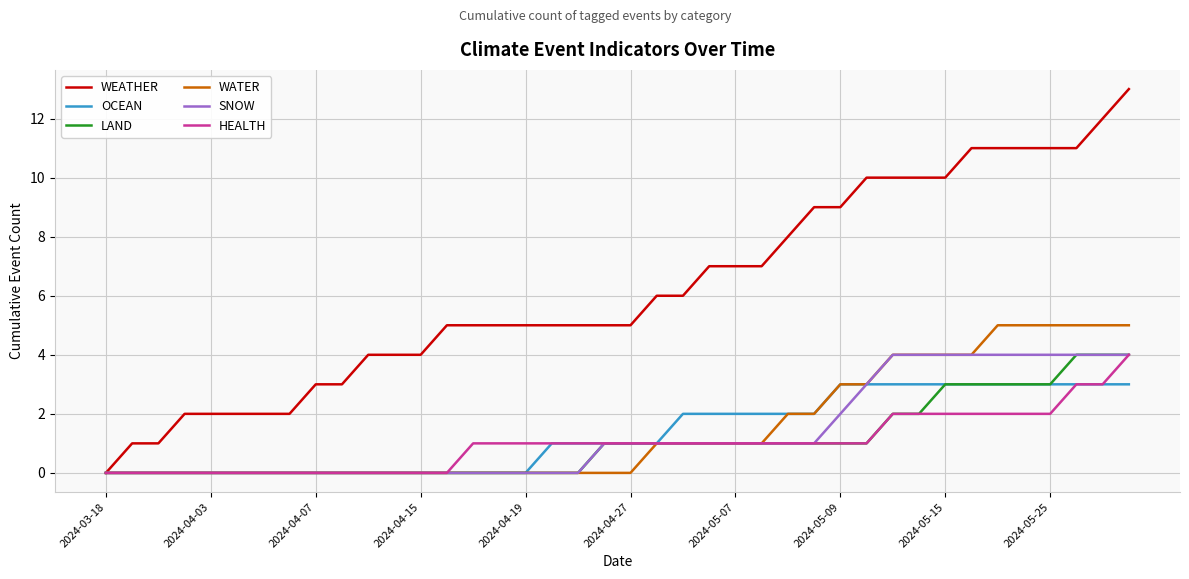

What is the greatest value displayed?

13